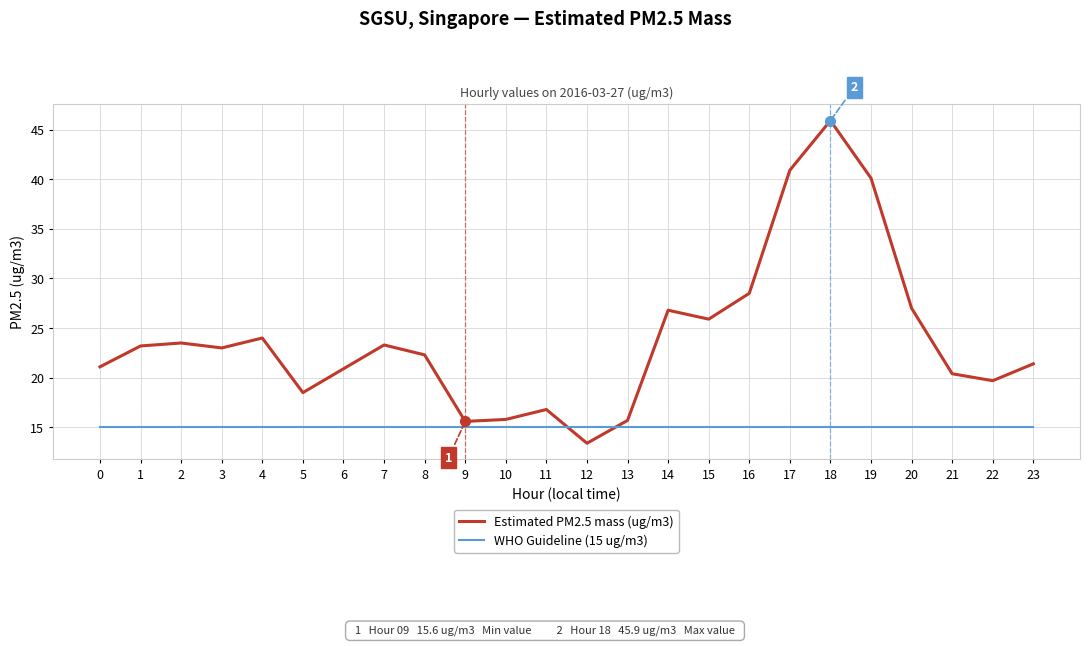

At which category is the sum across all series the highest?

18